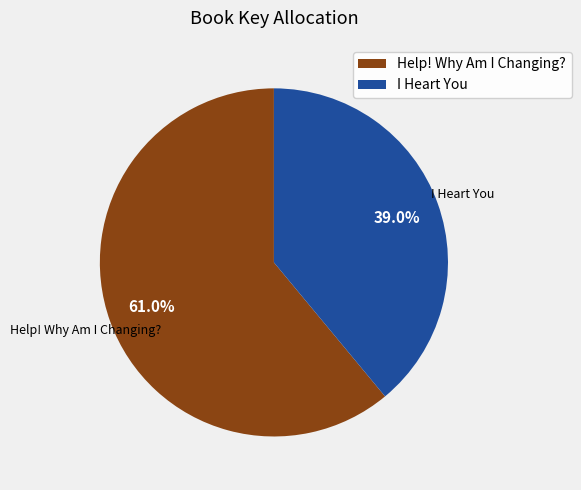

Between I Heart You and Help! Why Am I Changing?, which is larger?

Help! Why Am I Changing?